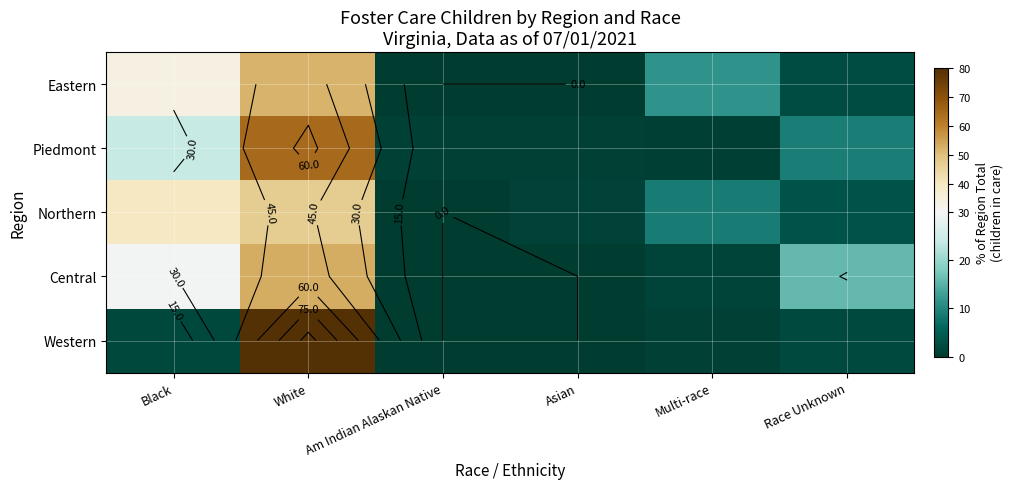

How many data points in Piedmont are less than 8?

3